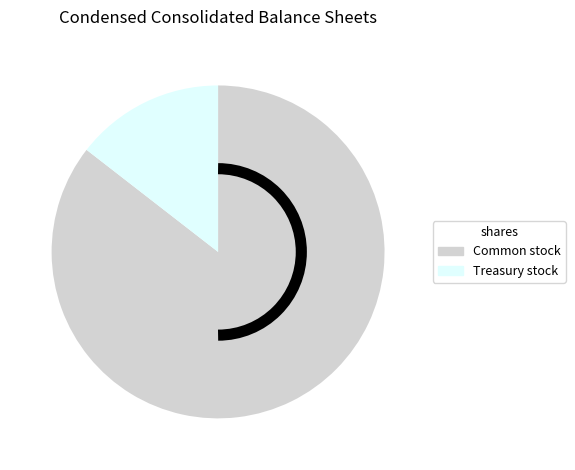

How many slices are in this pie chart?

2